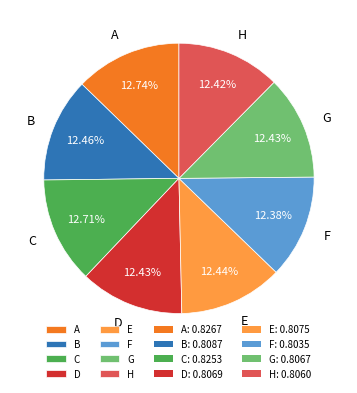

The H slice represents 12% of the pie. True or false?

True